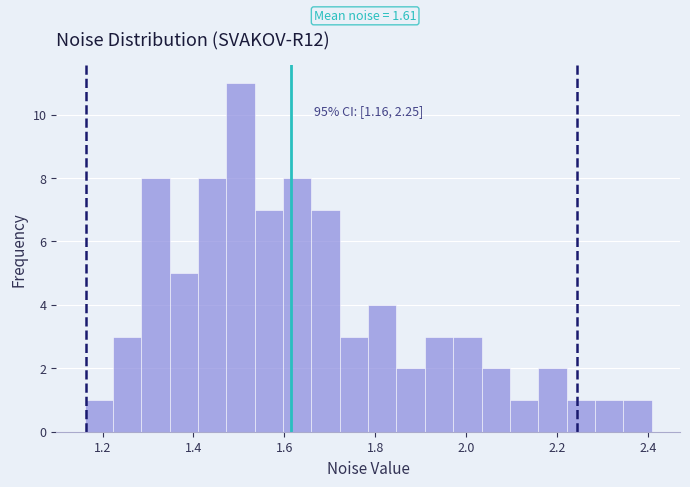

Read against the x-axis, roughly where is the centre of the tallest bar?

1.50